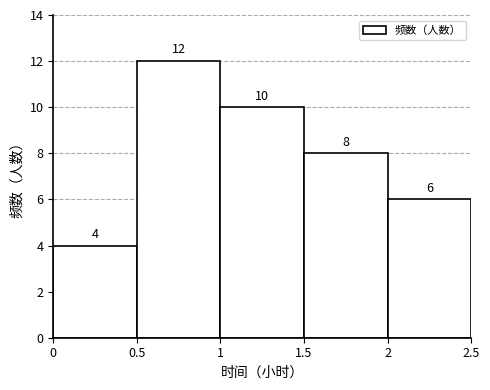

Reading left to right, list every bar in this chart as the range it spans on the x-axis followed by its height.

0 to 0.5: 4
0.5 to 1: 12
1 to 1.5: 10
1.5 to 2: 8
2 to 2.5: 6